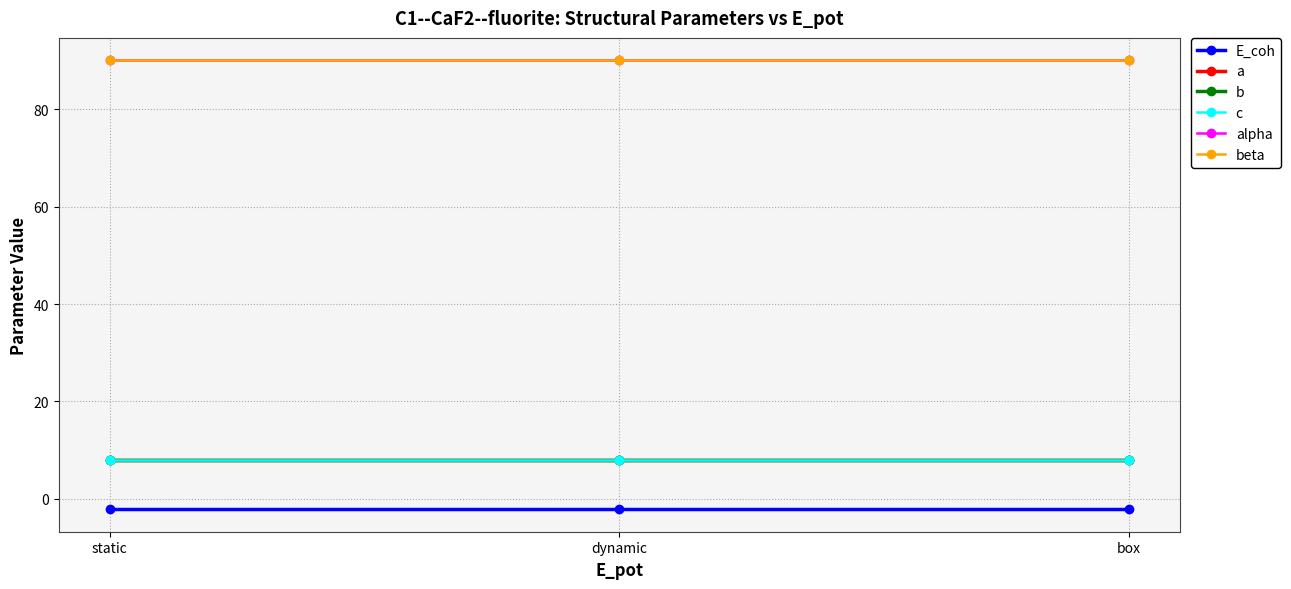

What position from the right is dynamic?

2